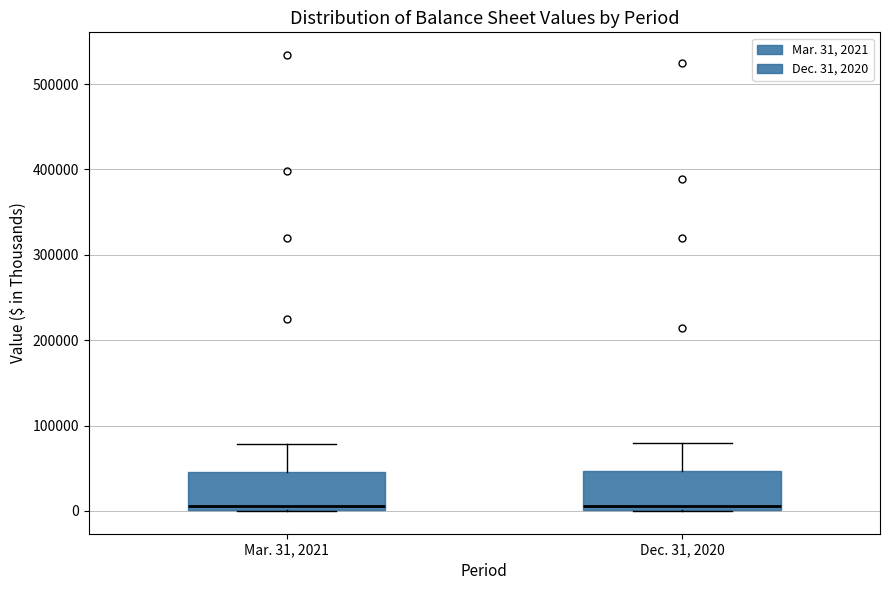

Where does the upper whisker of the box for Mar. 31, 2021 end on the y-axis? The values are not printed on the chart, so give them approximately, as read against the axis.

80000